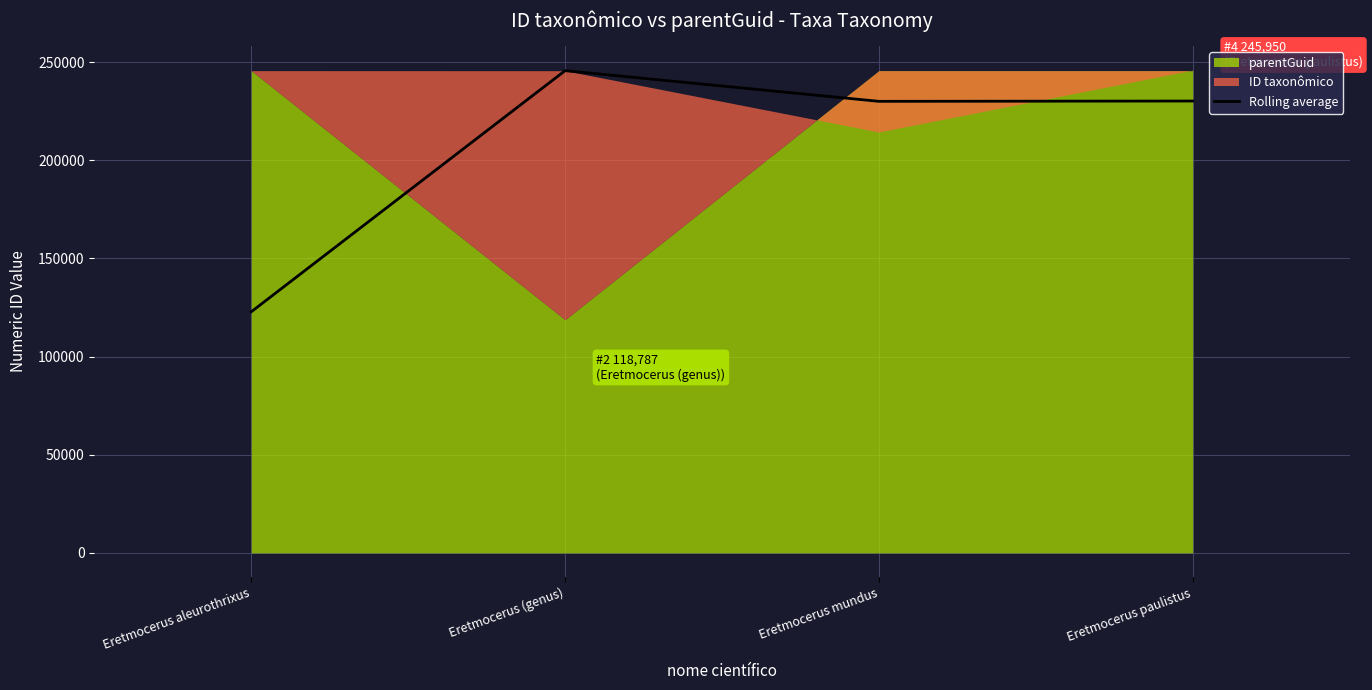

How many lines are shown in the chart?

1